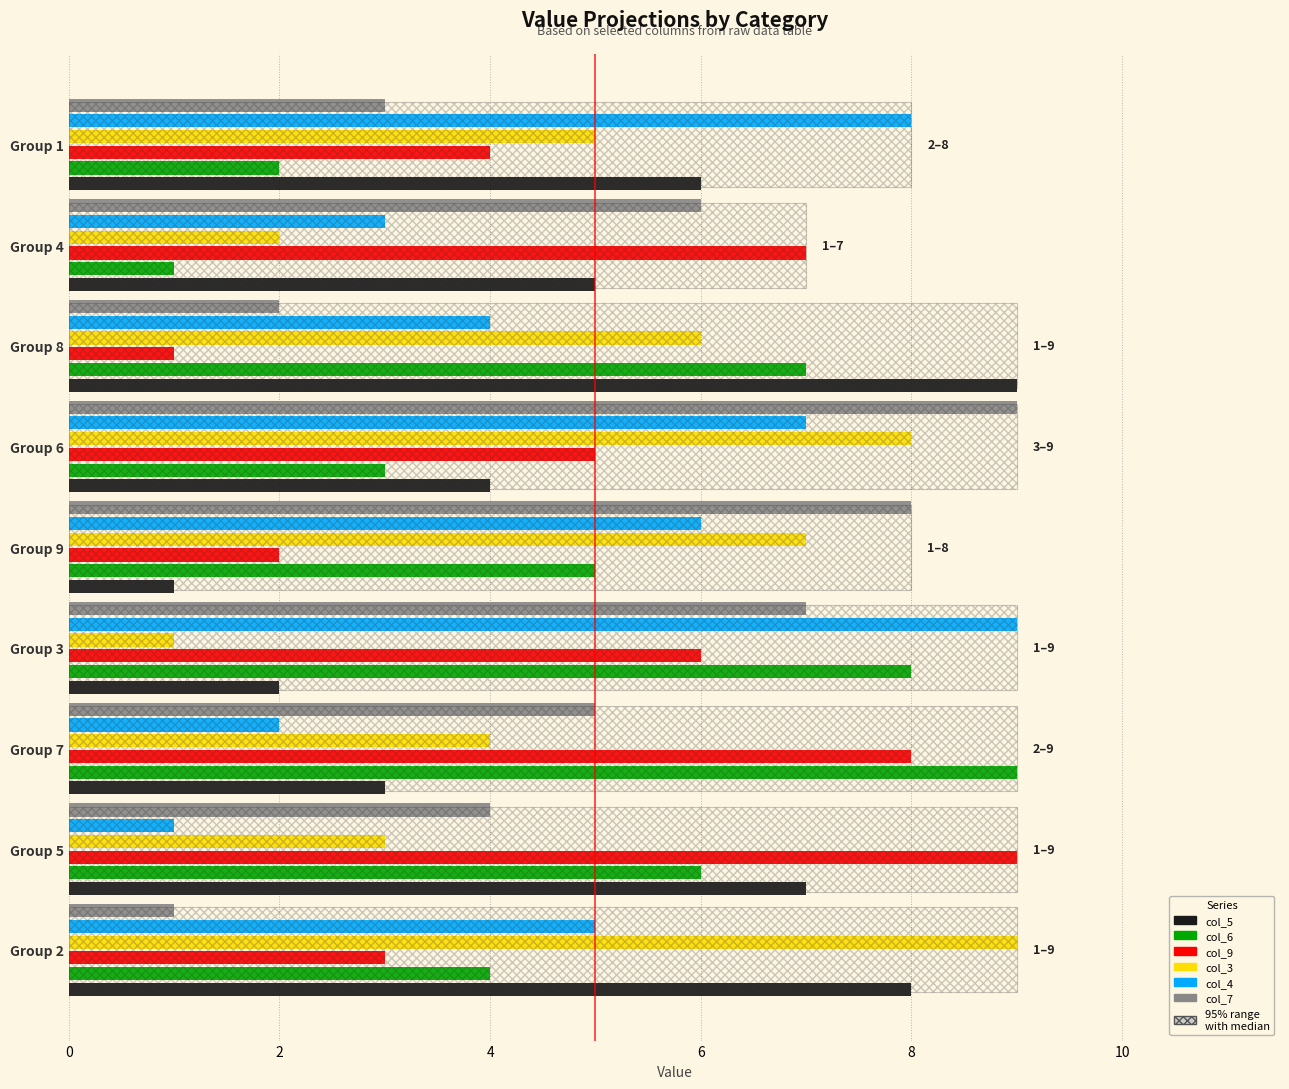

What are all the series names shown in the legend?

col_5, col_6, col_9, col_3, col_4, col_7